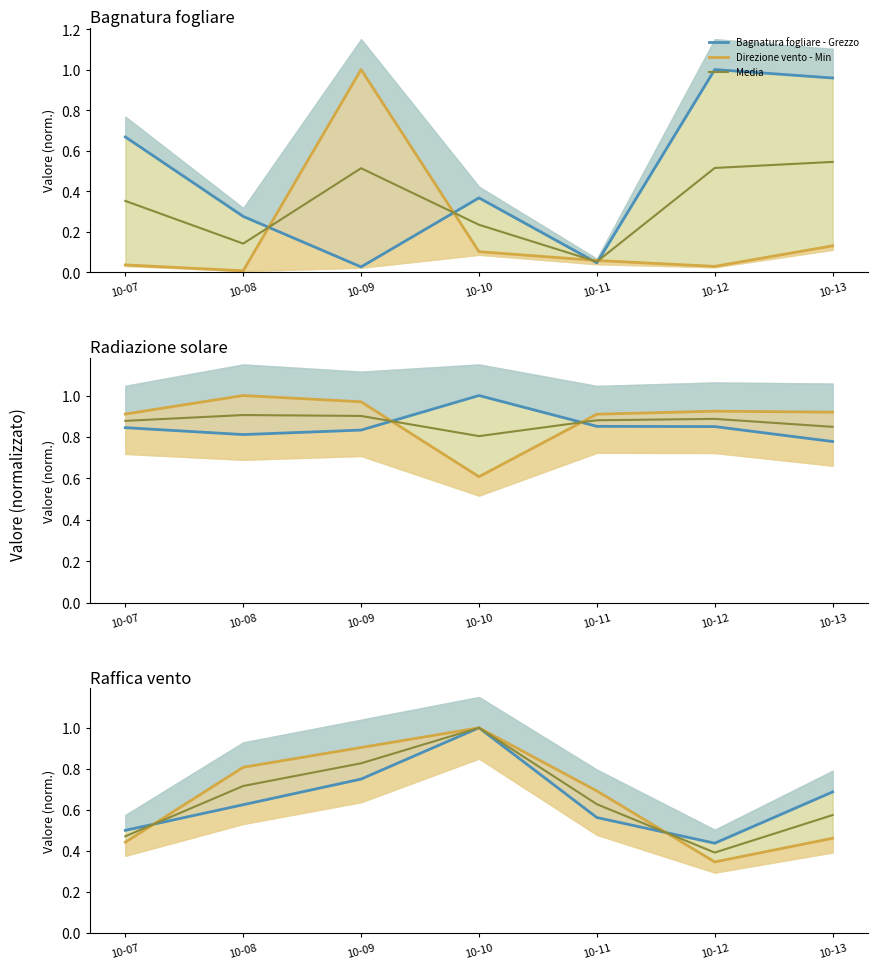

What is the value of the Raffica vento - Min point at the 1st from the left?

0.5